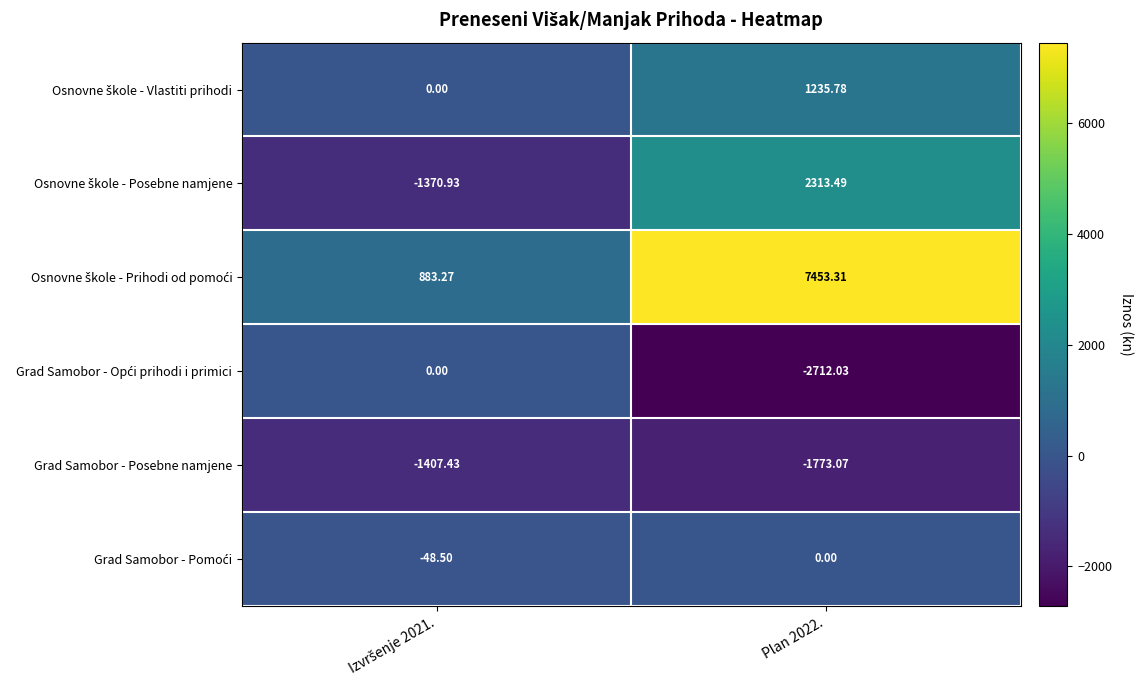

Which series has the largest range (max minus min)?

Osnovne škole - Prihodi od pomoći